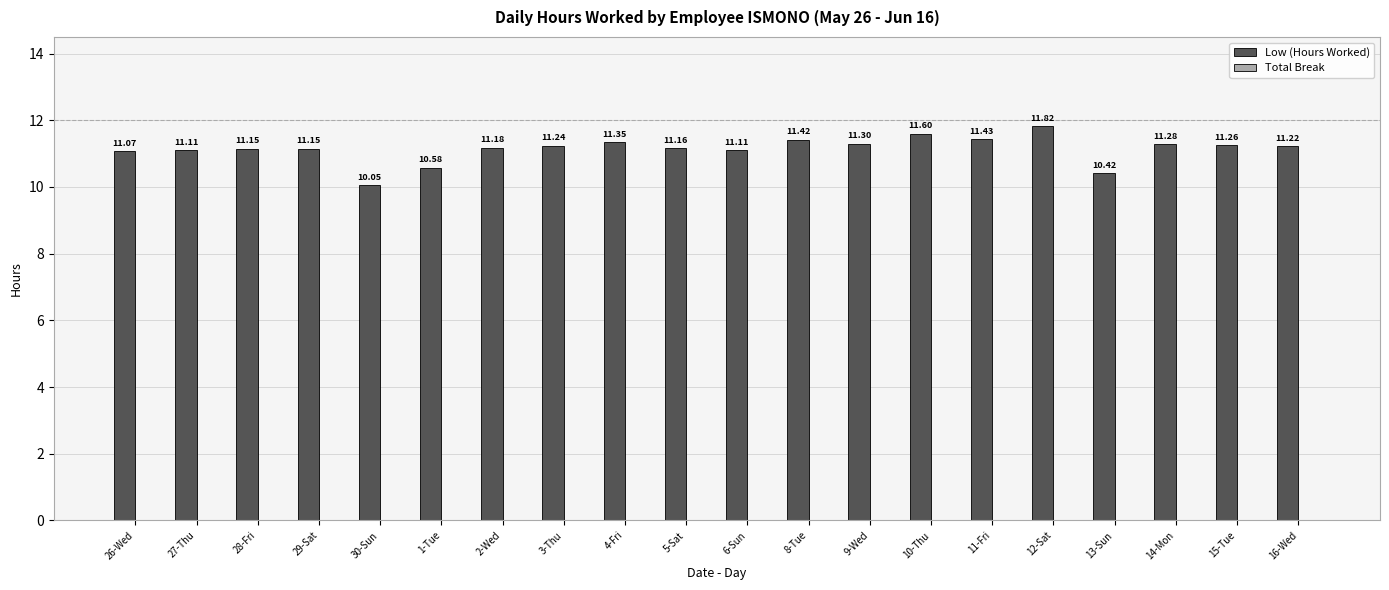

Which label corresponds to the smallest value in the chart?

30-Sun